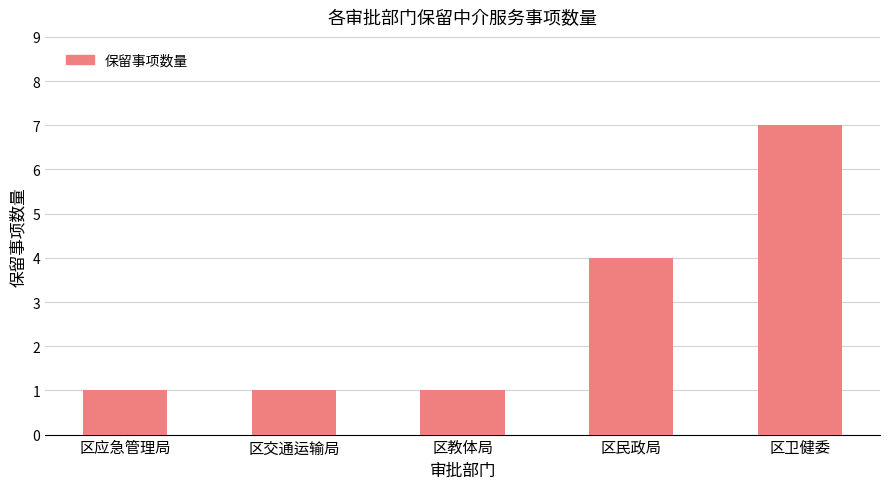

What is the difference between the maximum and minimum values?

6